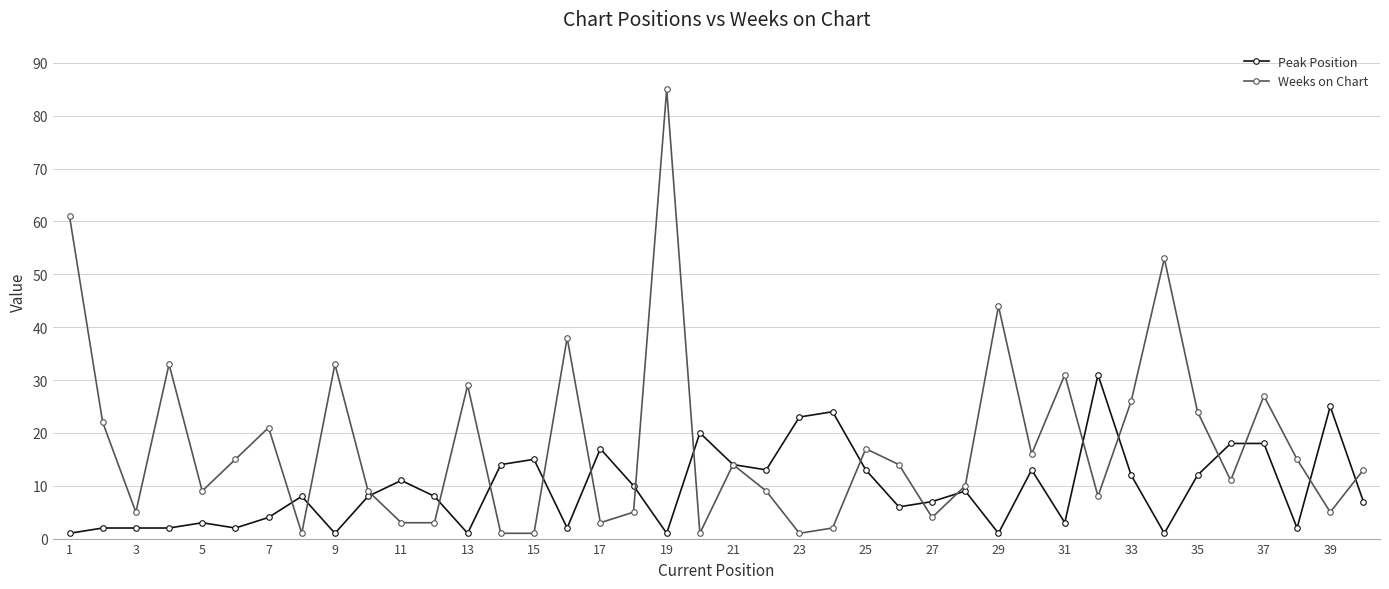

Rank the series by their average value, from lowest to highest.

Peak Position, Weeks on Chart